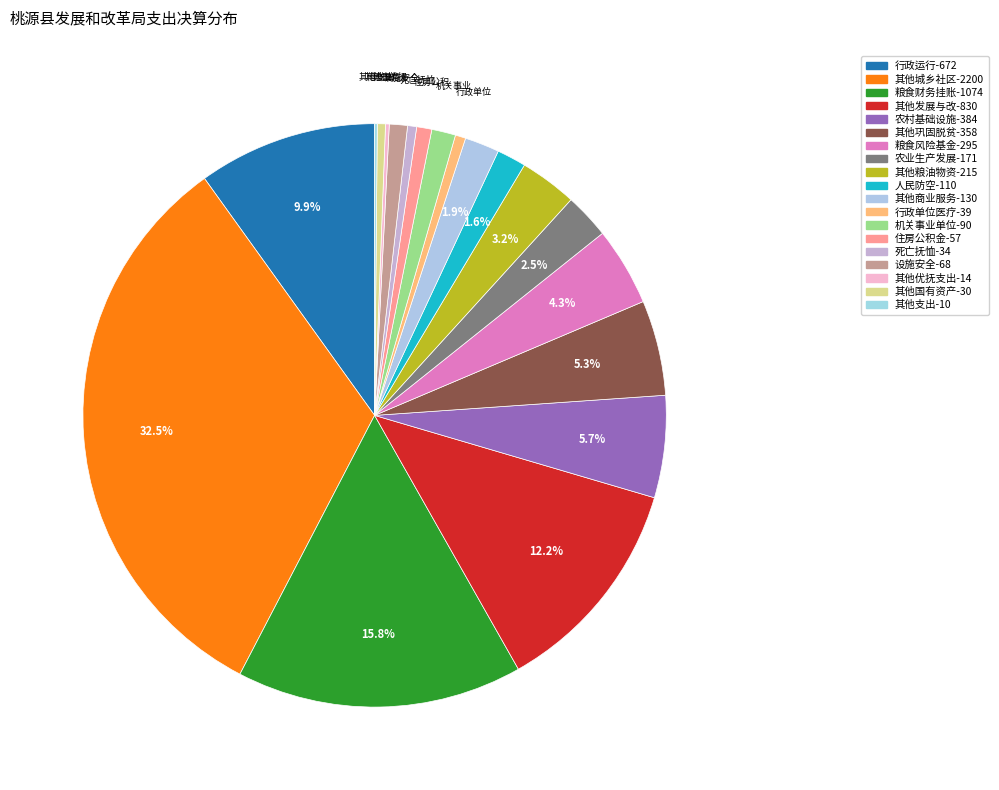

Rank the categories by value from highest to lowest.

其他城乡社区支出, 粮食财务挂账利息补贴, 其他发展与改革事务支出, 行政运行, 农村基础设施建设支出, 其他巩固脱贫攻坚成果衔接乡村振兴支出, 粮食风险基金, 其他粮油物资事务支出, 农业生产发展, 其他商业服务业等支出, 人民防空, 机关事业单位基本养老保险缴费支出, 设施安全, 住房公积金, 行政单位医疗, 死亡抚恤, 其他国有资产监管支出, 其他优抚支出, 其他支出